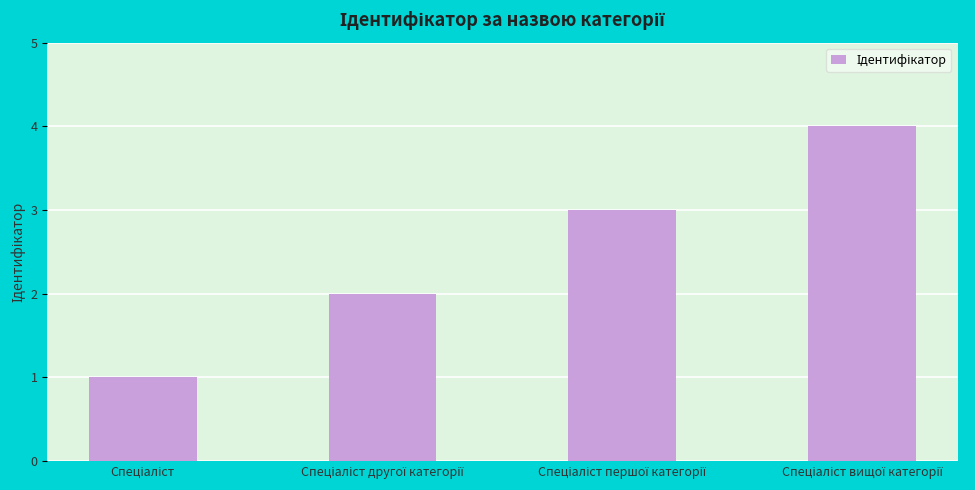

What is the difference between the maximum and minimum values?

3